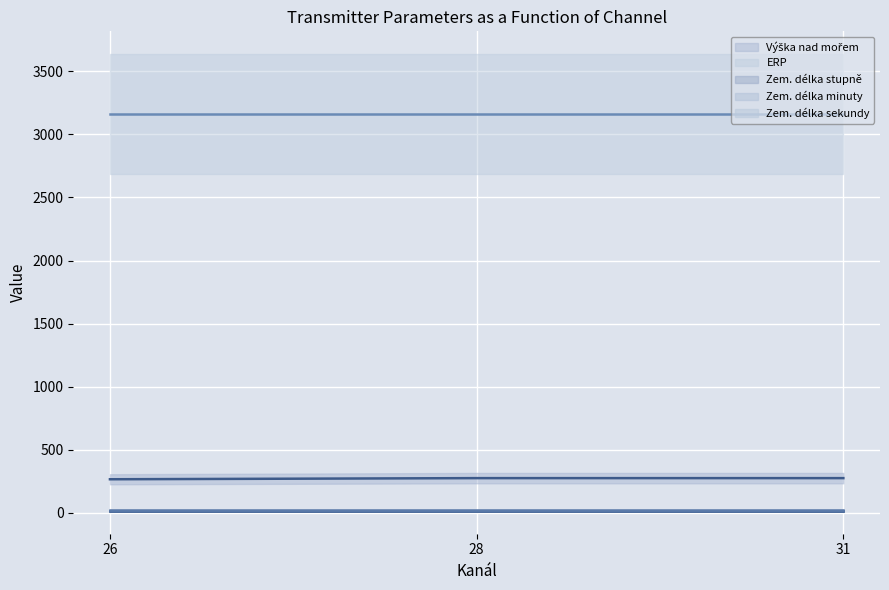

At how many categories does at least one series exceed 997?

3